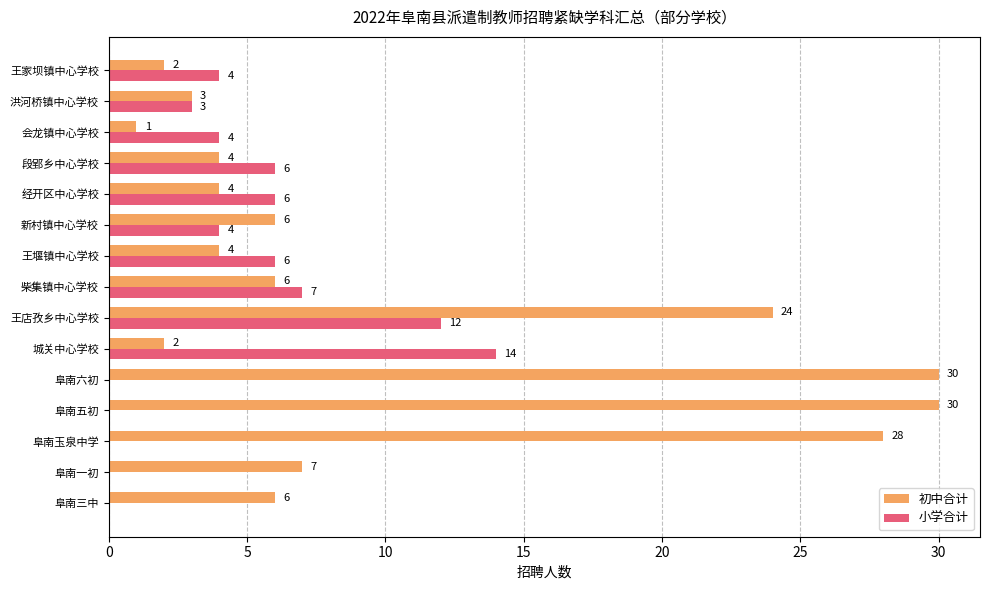

What is the sum of all 小学合计 values?

66